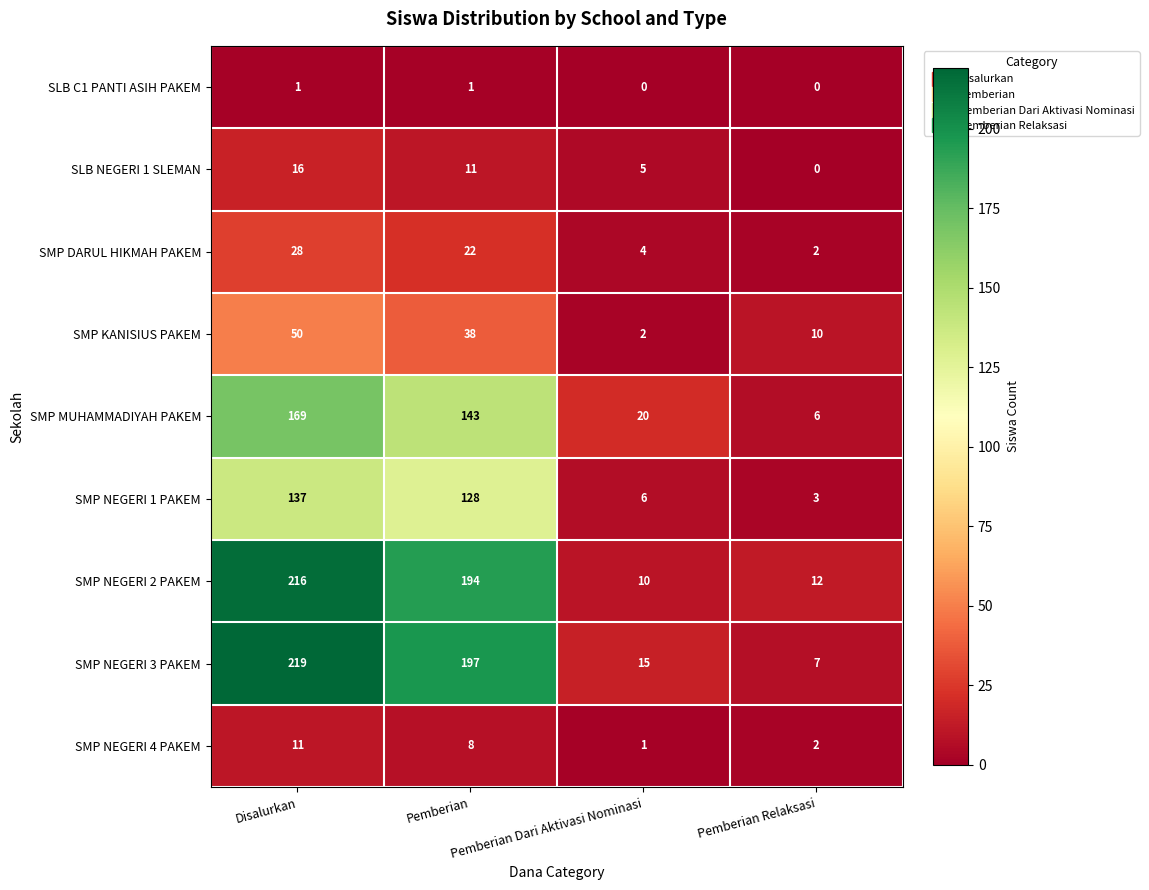

How many categories are shown in the chart?

4